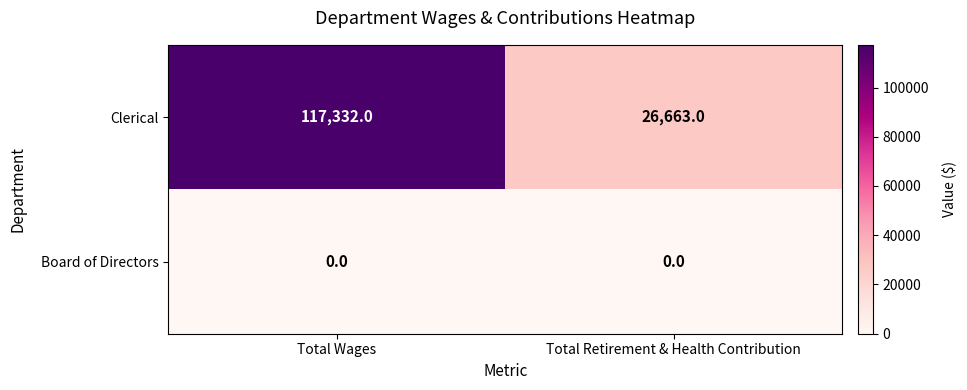

What is the spread (max minus min) of values at Total Wages?

117332